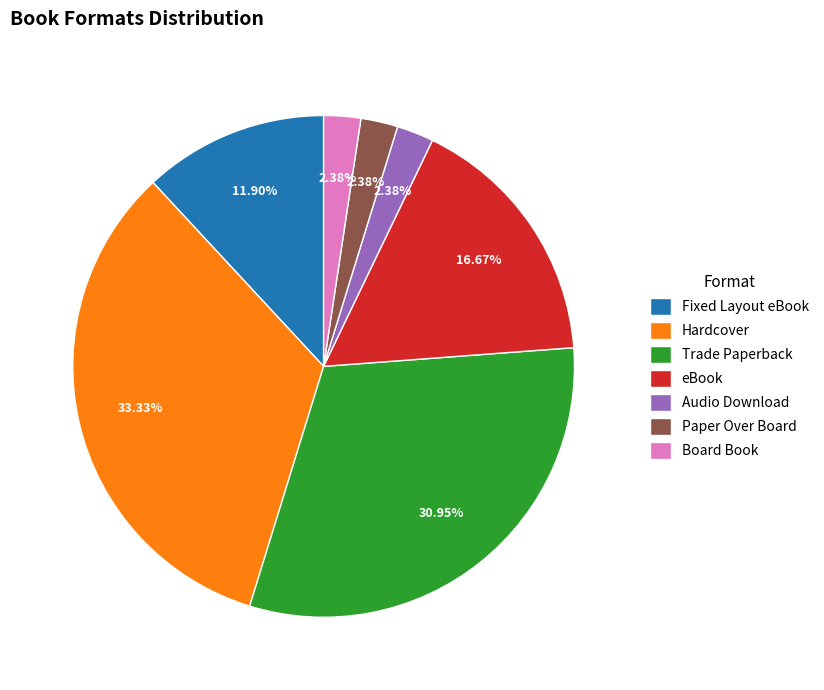

What is the ratio of the value at Fixed Layout eBook to the value at Board Book?

5.0